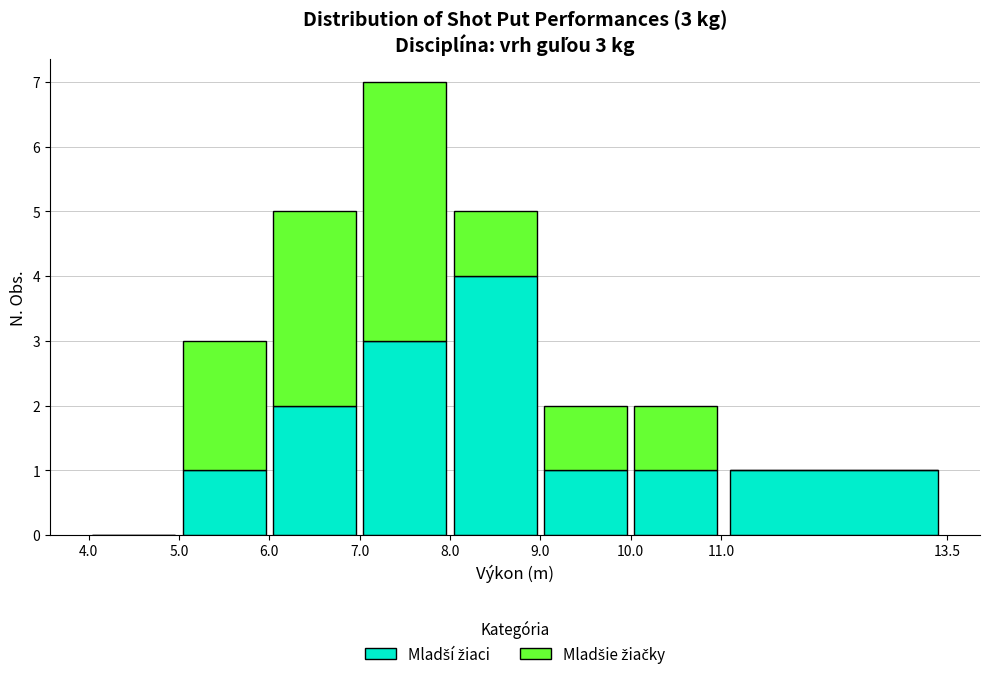

Which range on the x-axis has the tallest stacked bar (by total height)?

7.0 to 8.0